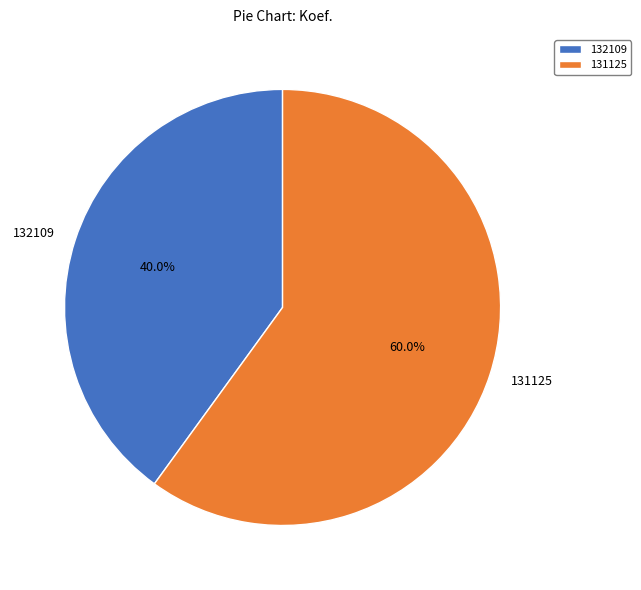

To the nearest percent, what is the combined percentage of 131125 and 132109?

100%